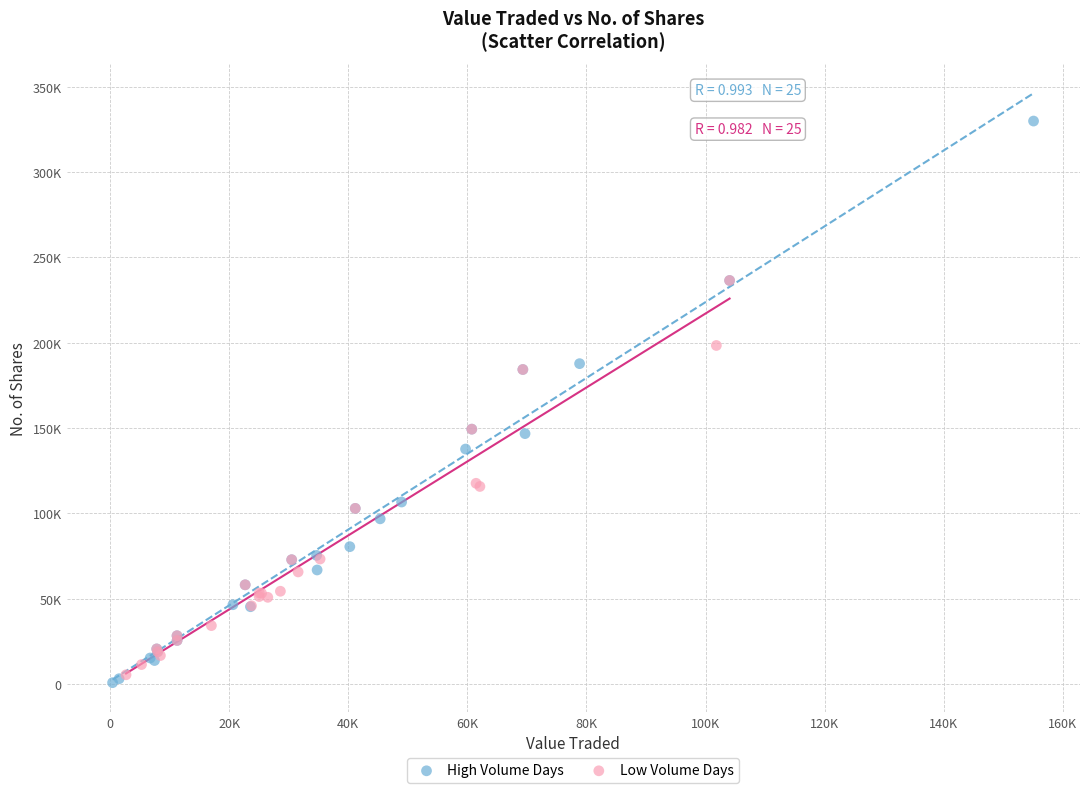

Which series reaches the maximum Y coordinate?

High Volume Days